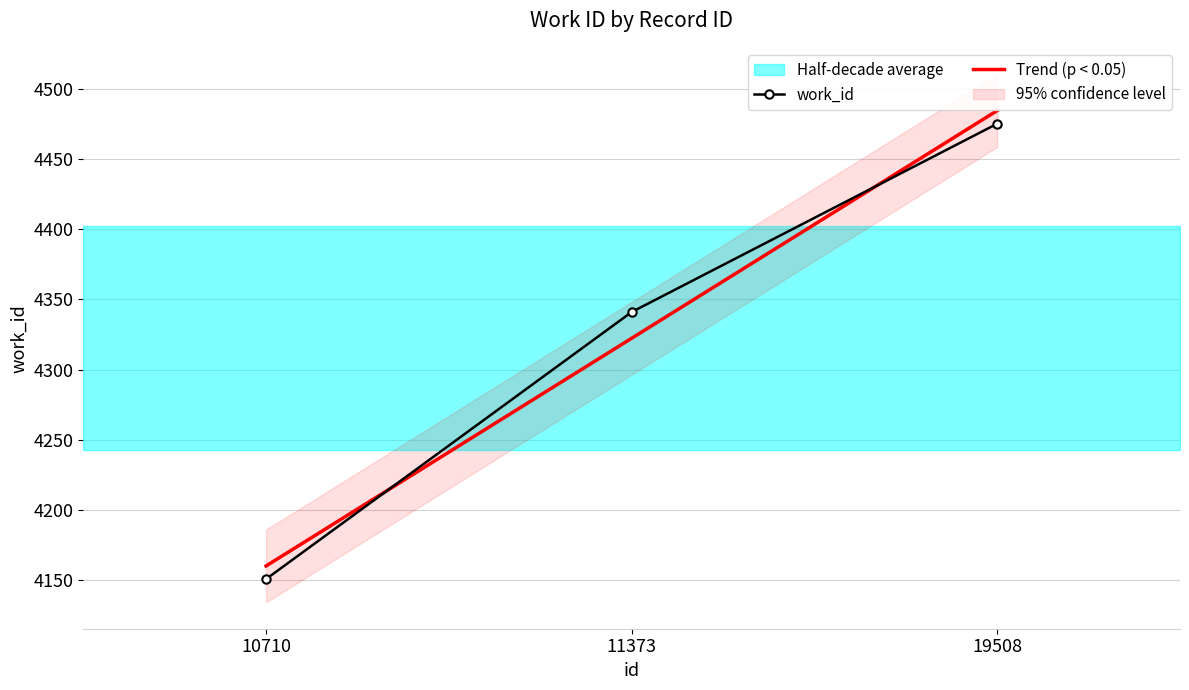

What is the difference between the highest and lowest values at 19508?

9.3